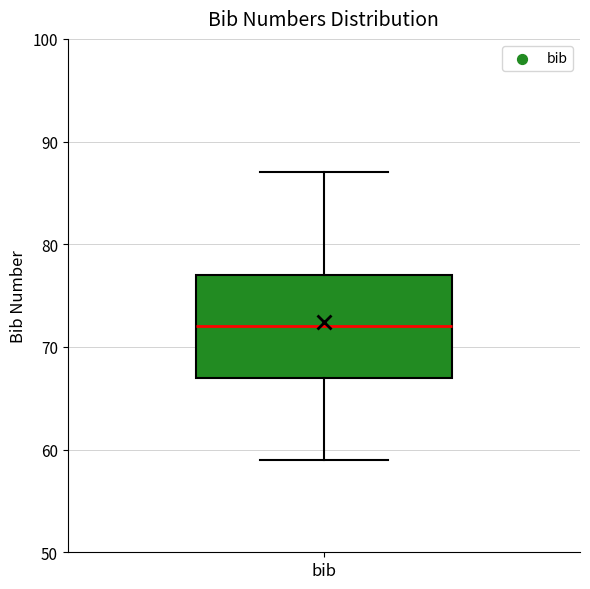

Read this box plot against the y-axis: the position of the median line, the range covered by the box, and the ends of both whiskers. The values are not printed on the chart, so give them approximately, as read against the axis.

median 72, box 67 to 77, whiskers 59 to 87